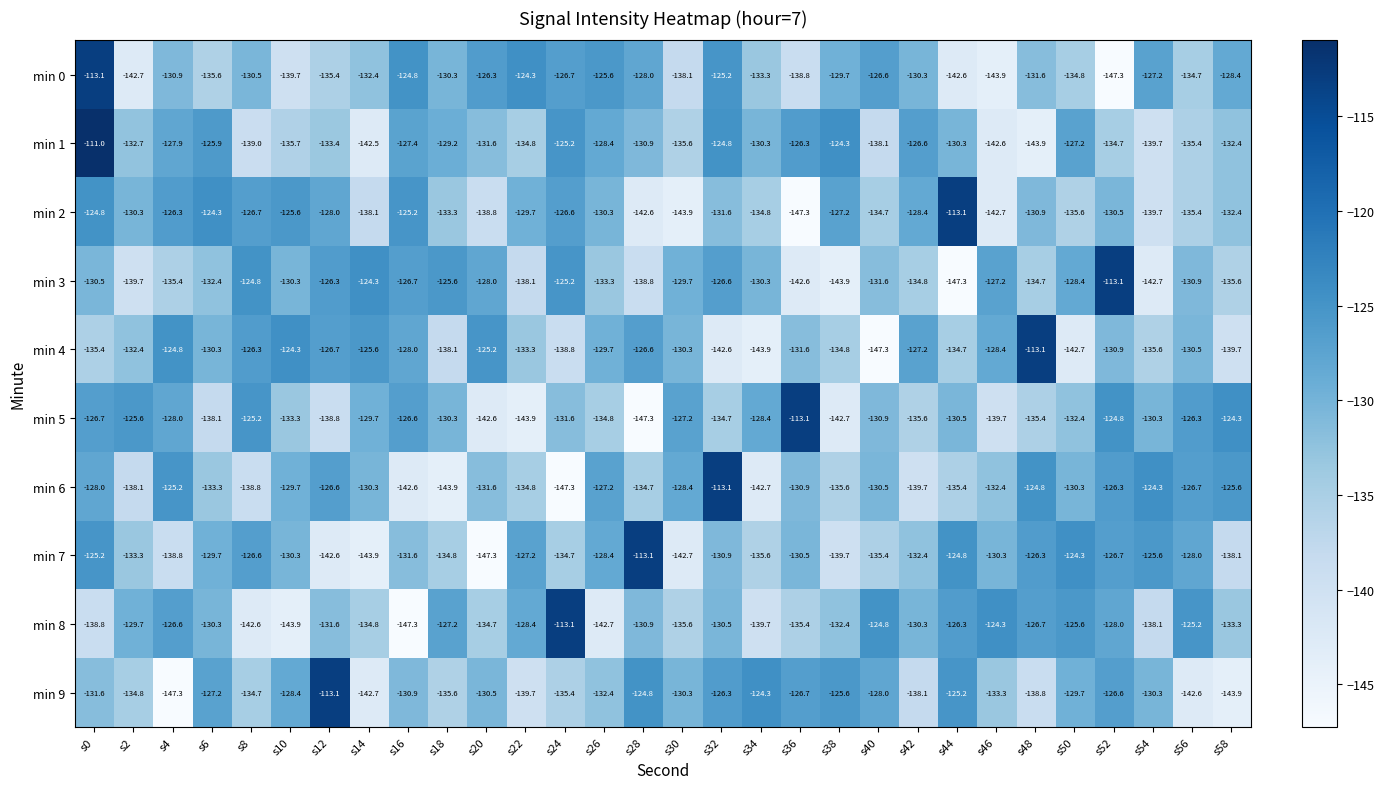

True or false: min 3 has a value of -138.1 at s22.

True